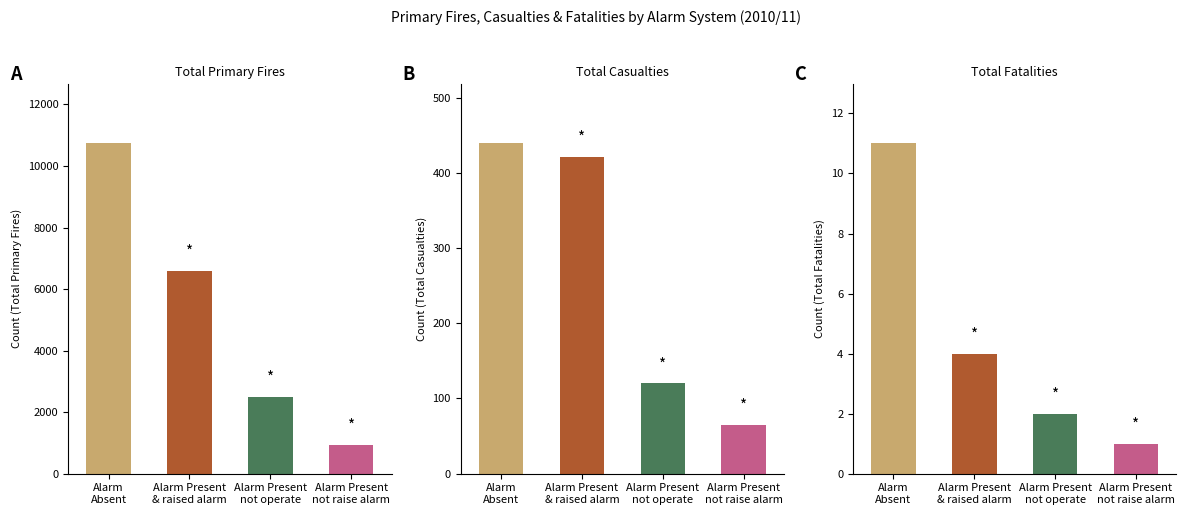

Which series has the largest range (max minus min)?

TOTAL_PRIMARY_FIRES